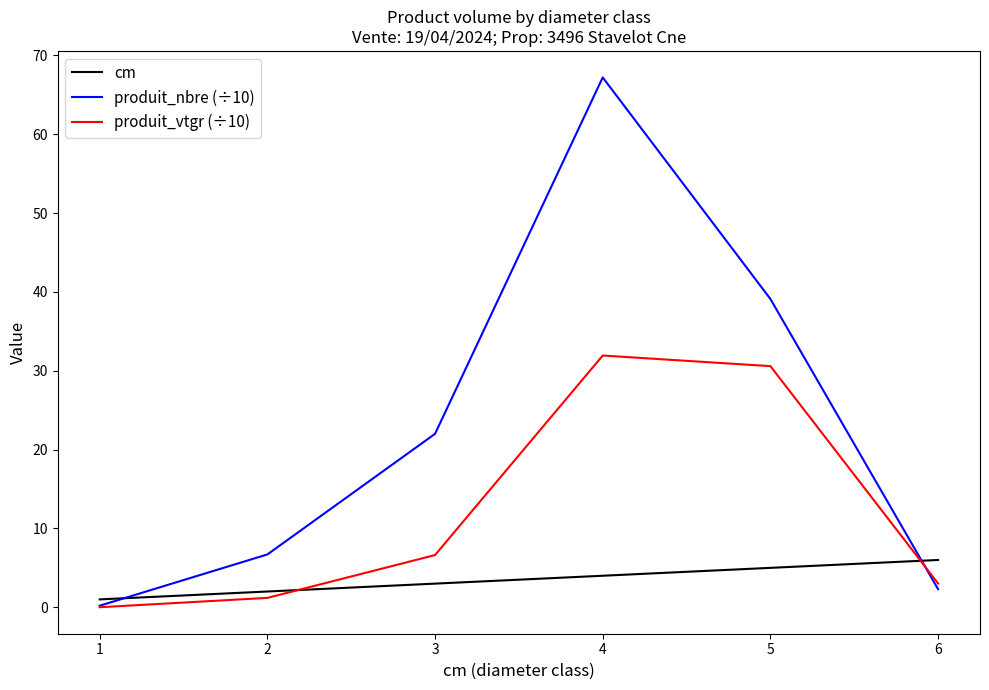

Where do produit_vtgr (÷10) and cm first cross each other?

2 and 3